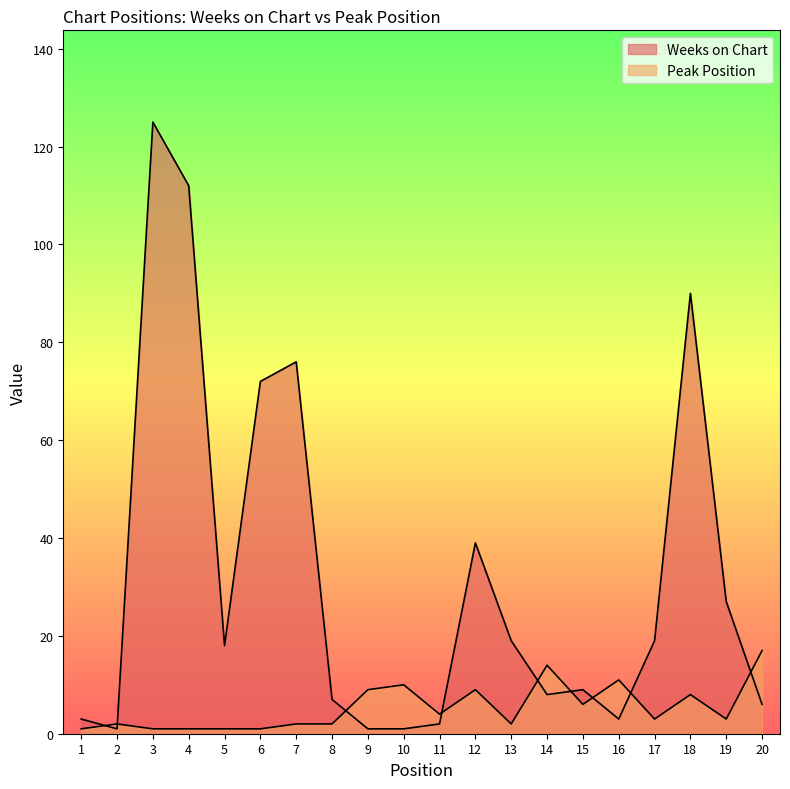

Reading right to left, list all the values displayed in this chart.

Weeks on Chart: 6	27	90	19	3	9	8	19	39	2	1	1	7	76	72	18	112	125	1	3
Peak Position: 17	3	8	3	11	6	14	2	9	4	10	9	2	2	1	1	1	1	2	1